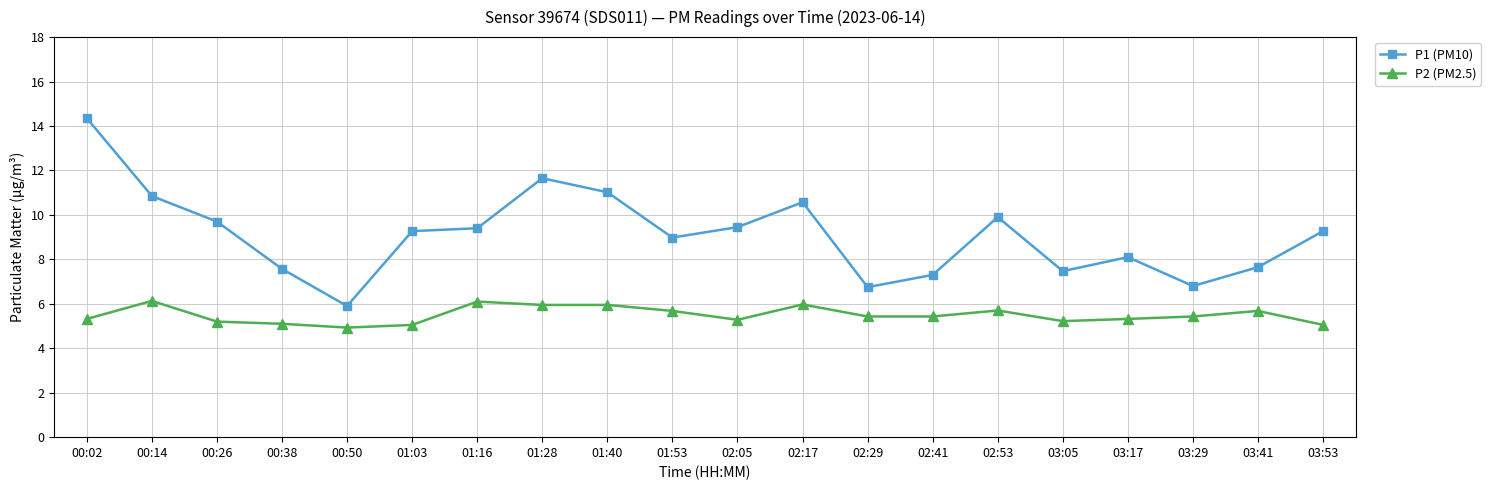

How many data points does each series have?

20